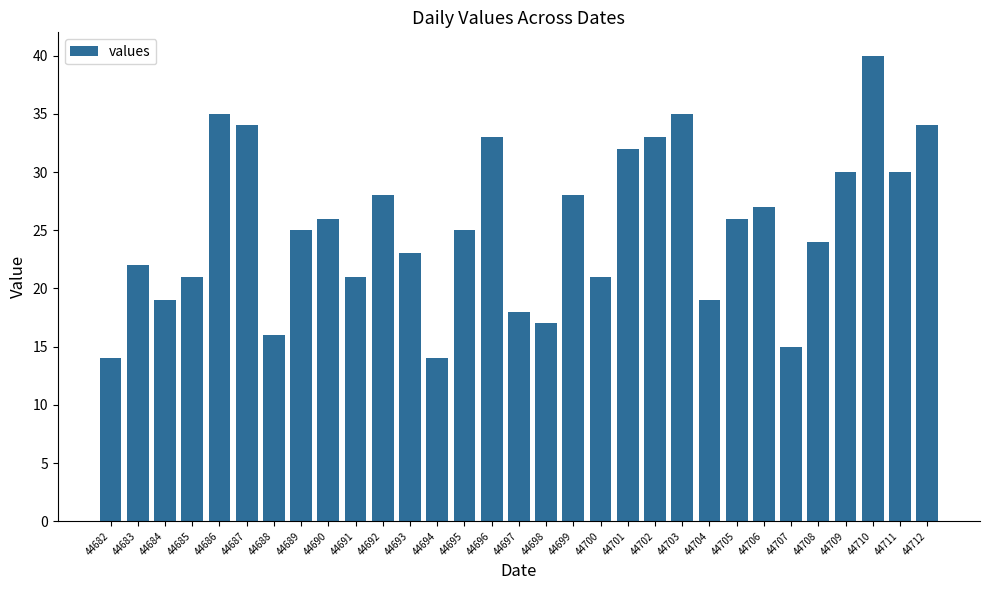

What is the smallest value displayed?

14